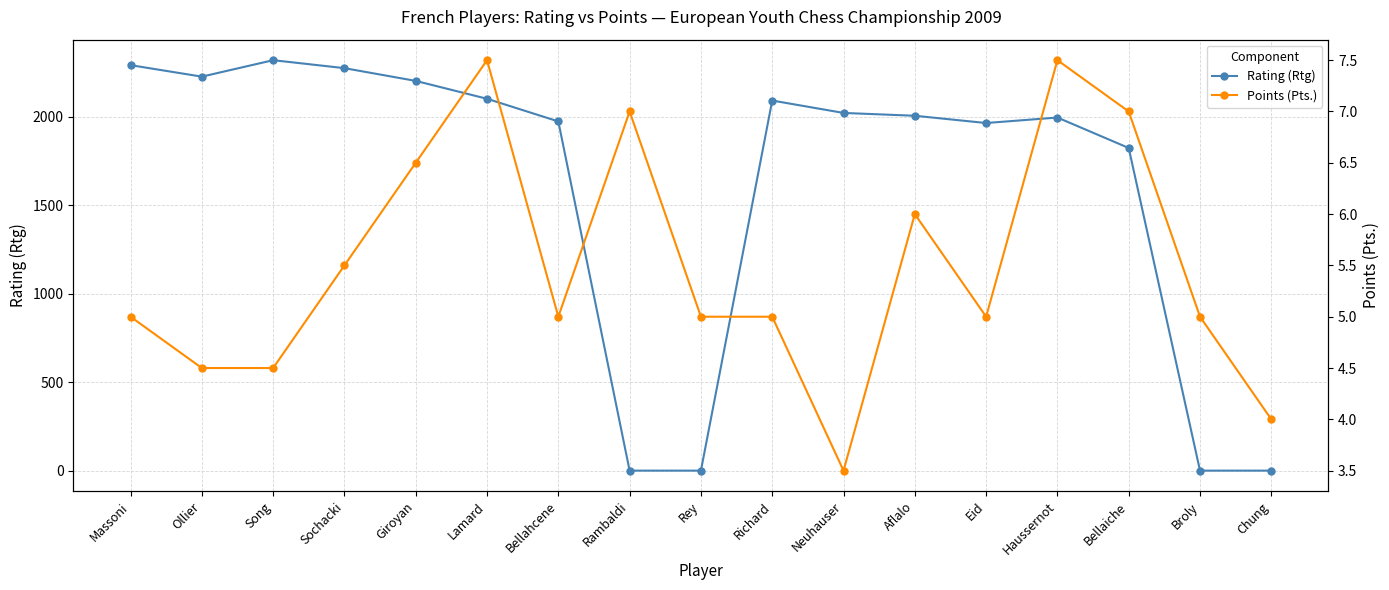

The Rating (Rtg) series shows 0.0 at Chung. True or false?

True